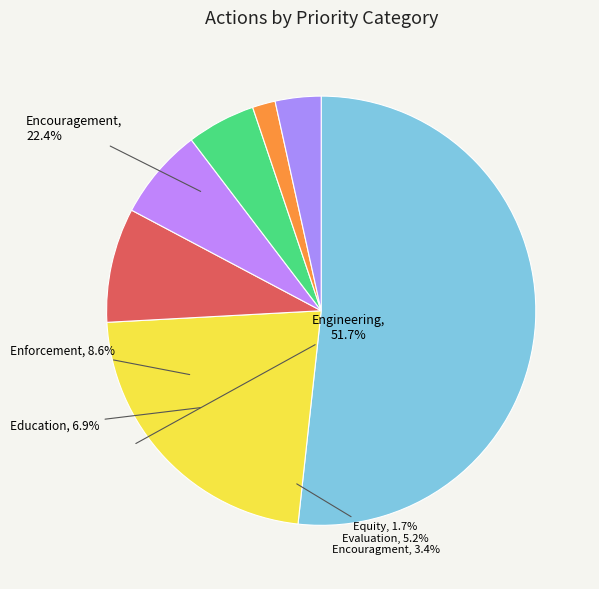

How many slices are in this pie chart?

7